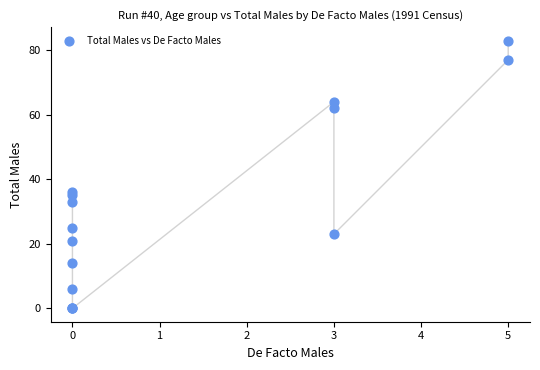

What Y value in the scatter plot is closest to 41?

36